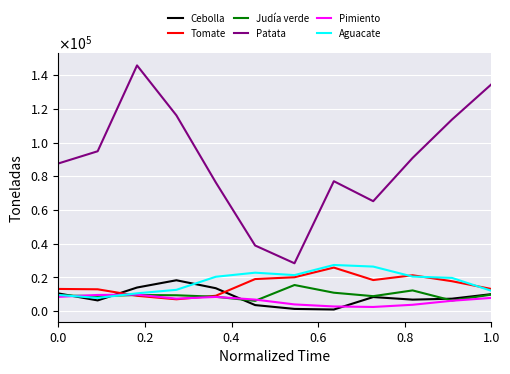

Reading left to right, list all the values displayed in this chart.

Cebolla: 10396	6229	13886	18205	13485	3464	1191	829	8234	6700	7265	9954
Tomate: 13048	12839	8973	6900	8991	18912	19987	25731	18326	21169	17638	13021
Judía verde: 9158	8824	9449	9295	8400	5983	15376	10808	8764	12176	6165	9673
Patata: 87562	94825	145817	116147	76336	38847	28287	77034	65165	90843	113633	134545
Pimiento: 8342	9477	9651	7290	8306	6734	3858	2638	2344	3648	6027	7733
Aguacate: 9459	7727	10449	12522	20283	22704	21265	27278	26332	20391	19606	11954